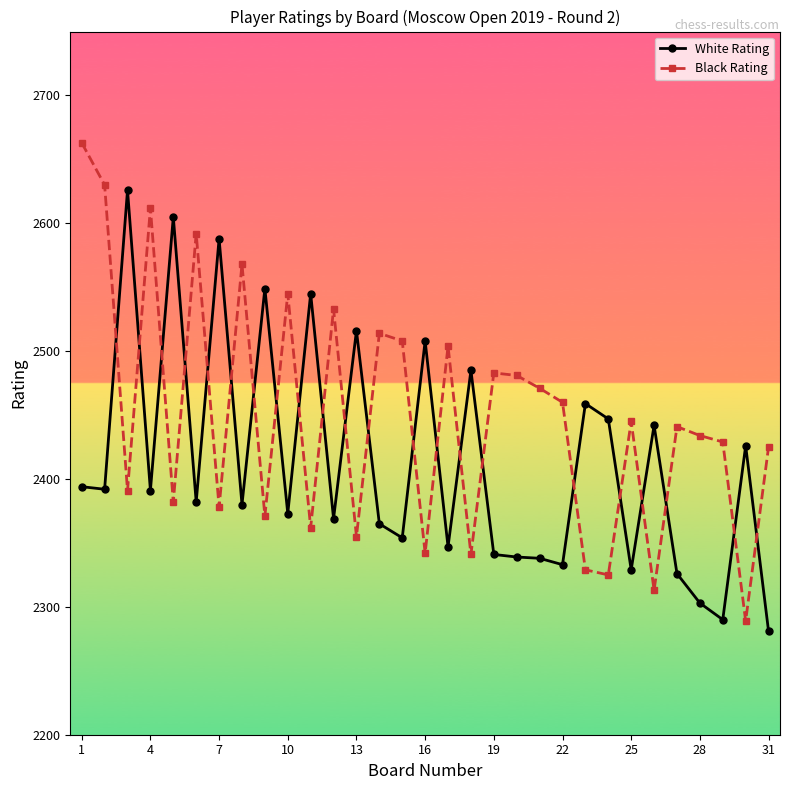

What is the difference between the second highest and second lowest values in the Black Rating series?

317